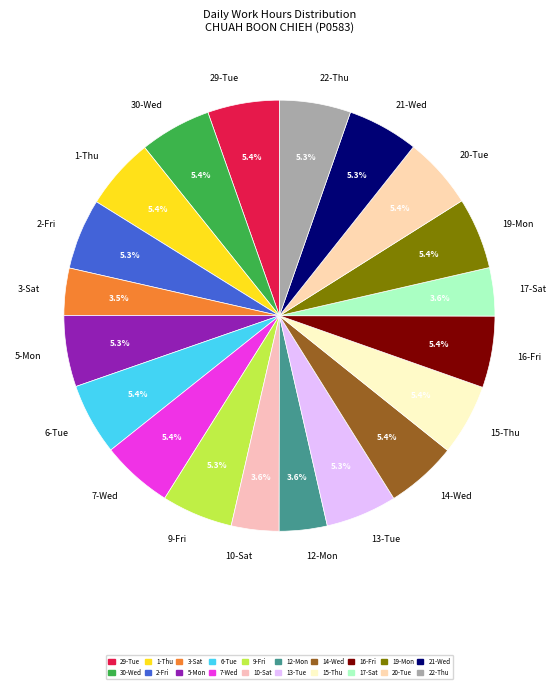

Is it true that 2-Fri is 1% of the pie?

False